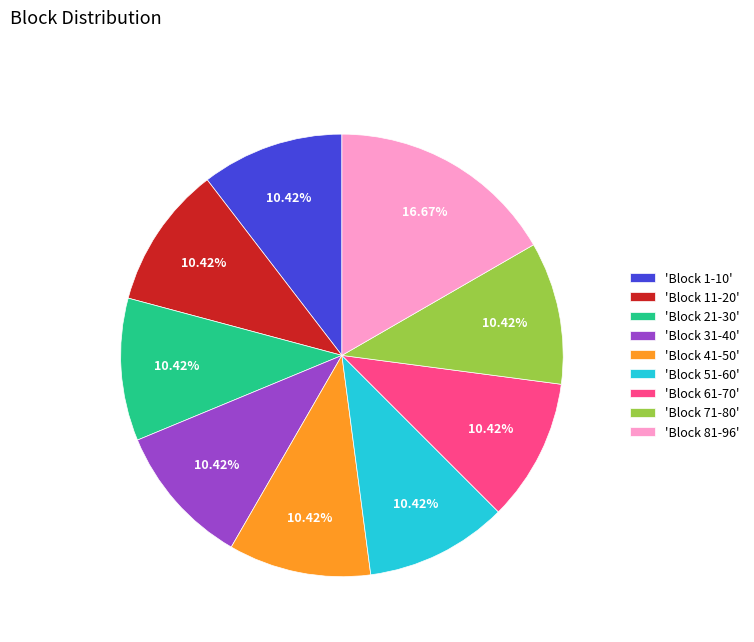

Which category has the biggest portion of the pie?

'Block 81-96'